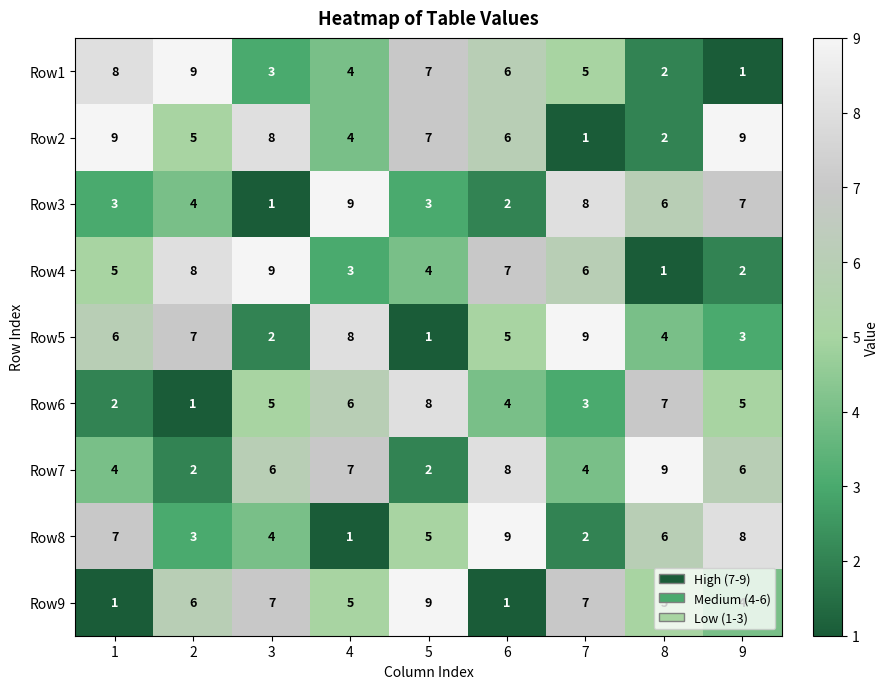

What is the difference between the highest and lowest values at 4?

8